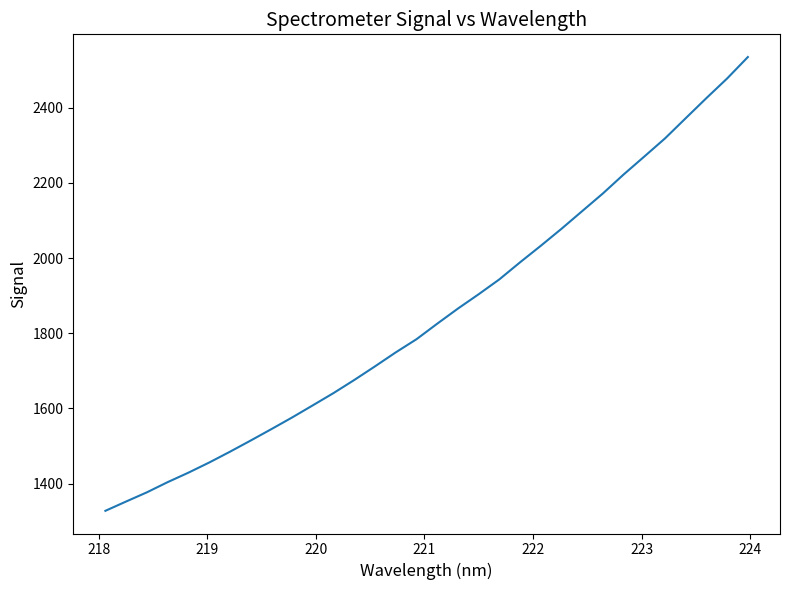

What is the difference between the maximum and minimum values?

1207.7